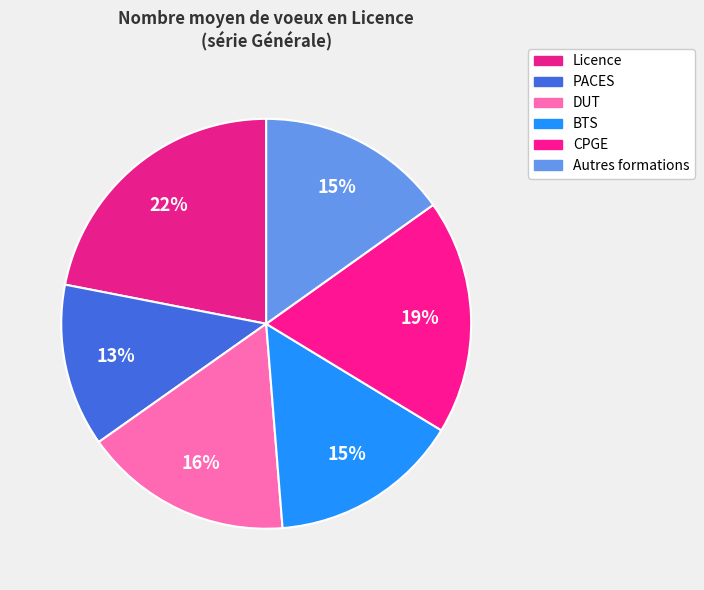

Which category has the smallest portion of the pie?

PACES